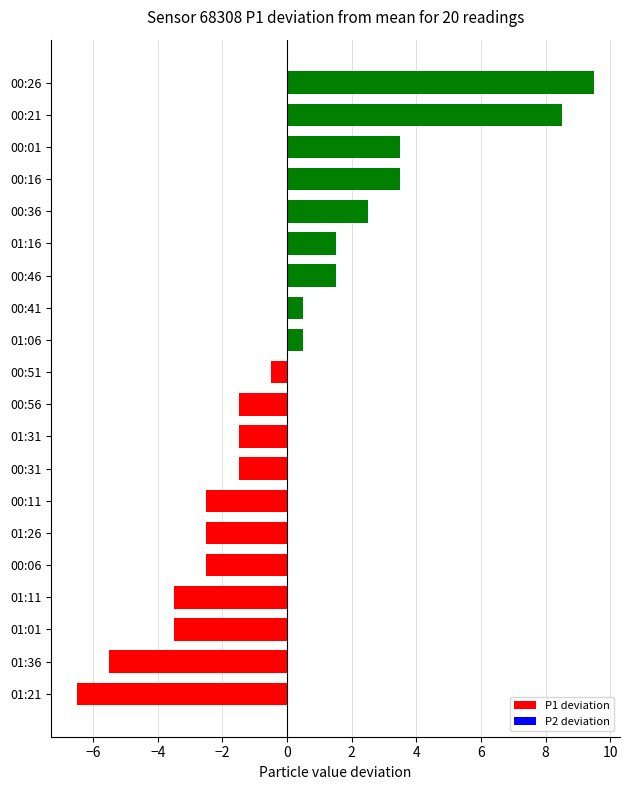

Which has a higher value, 00:41 or 00:01?

00:01